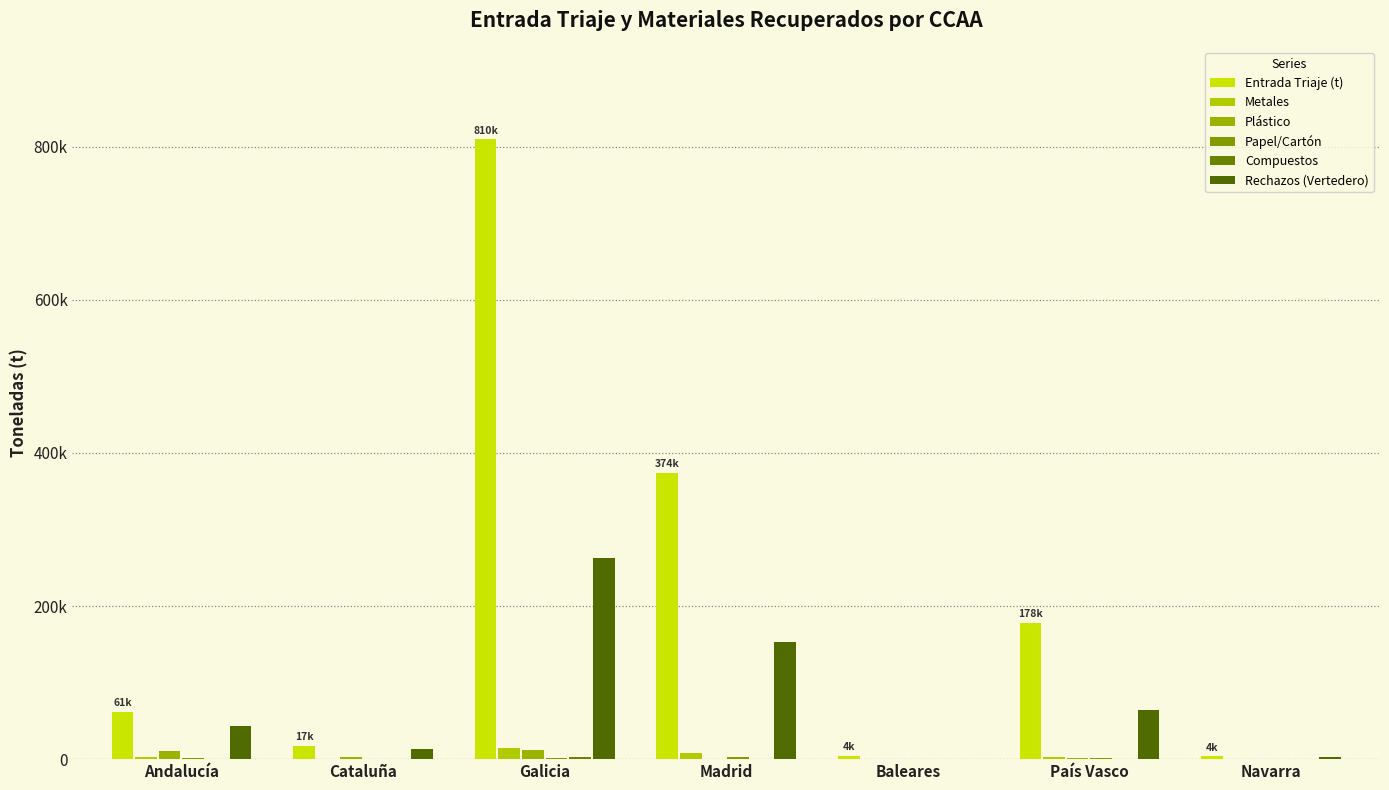

Are the bars horizontal?

No